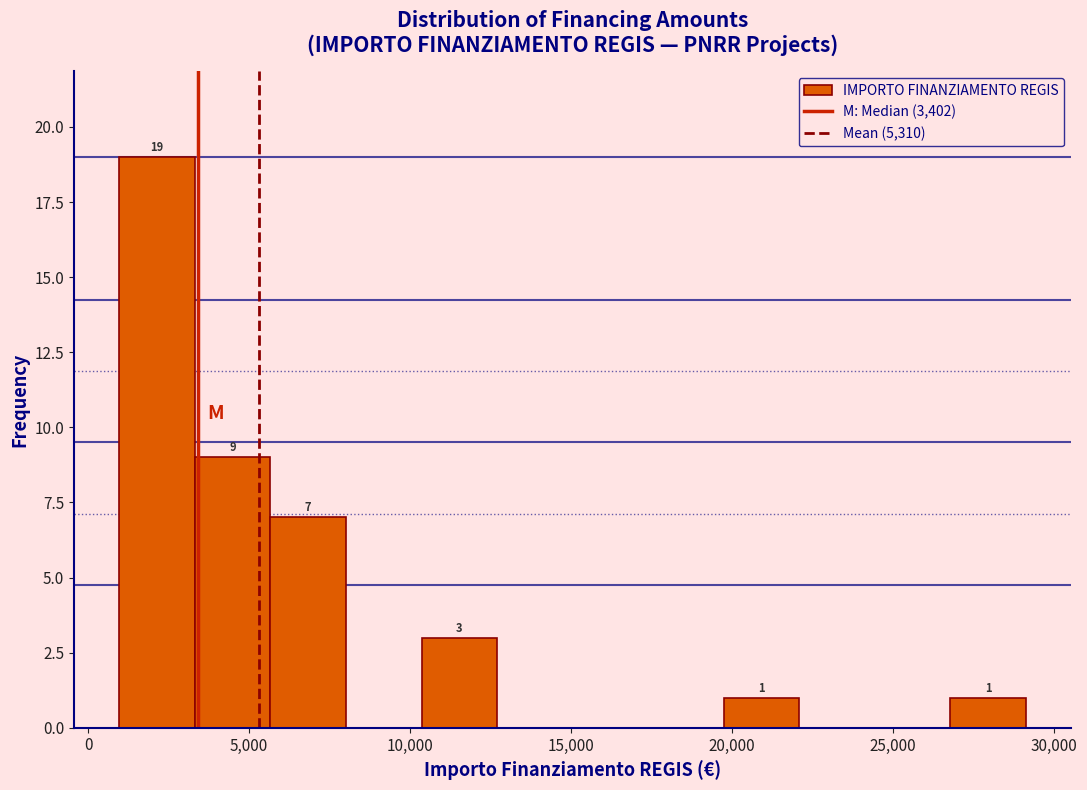

Over which range of the x-axis is the bar tallest?

1000 to 3500